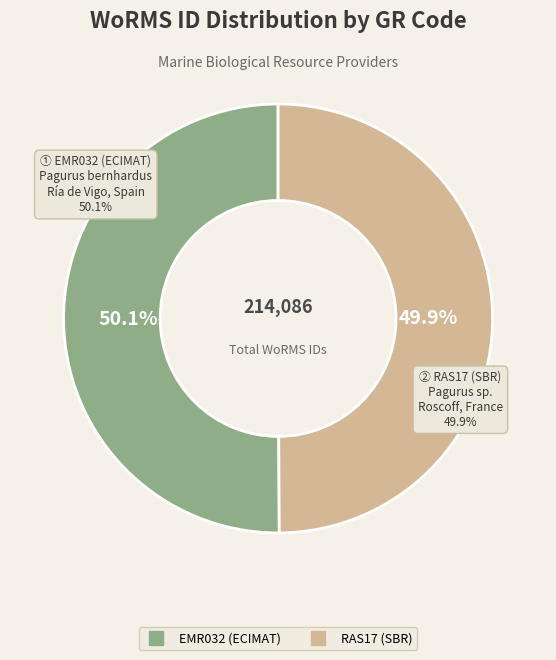

True or false: EMR032 (ECIMAT) accounts for 36% of the total.

False